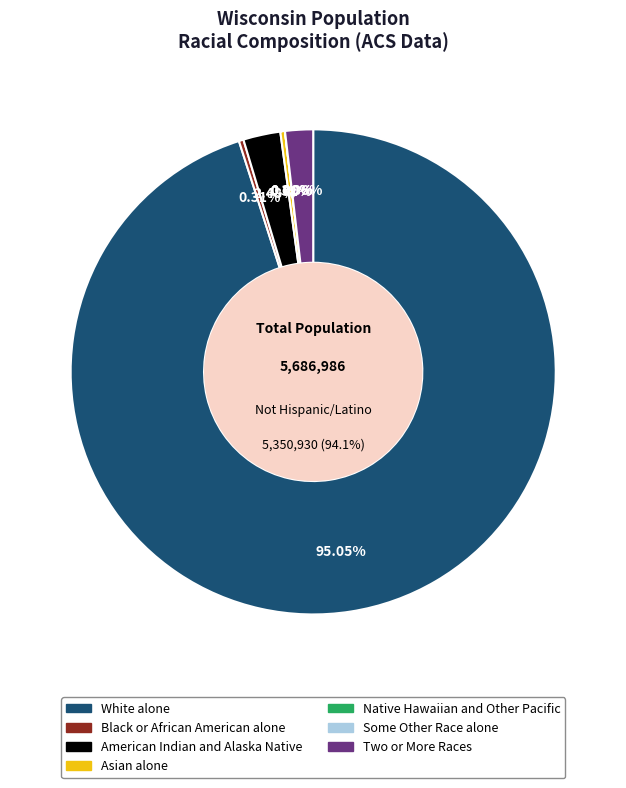

To the nearest percent, what is the difference between the Native Hawaiian and Other Pacific and White alone slice percentages?

95%